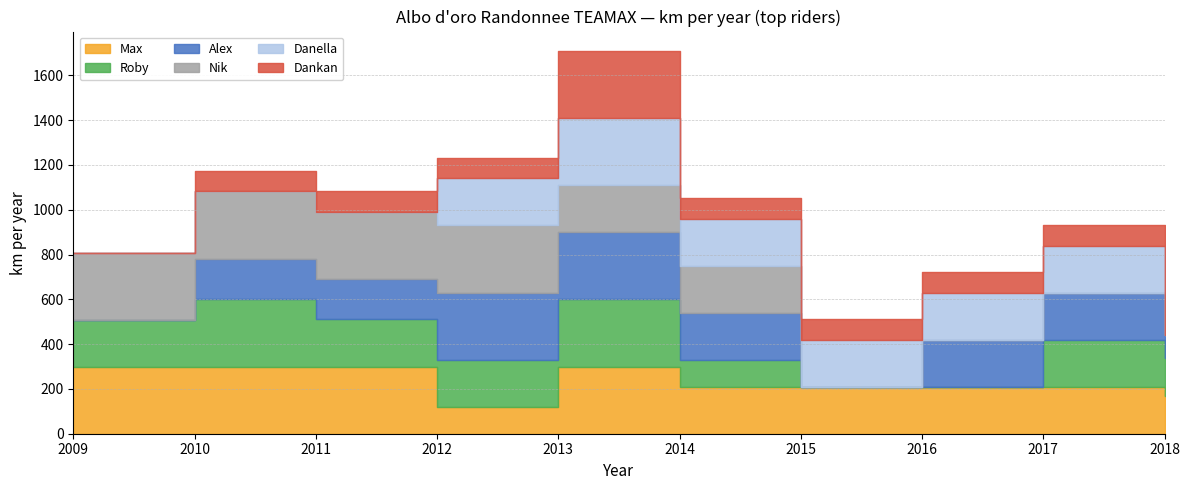

Rank the categories by Dankan value from lowest to highest.

2009, 2018, 2015, 2016, 2017, 2010, 2011, 2012, 2014, 2013